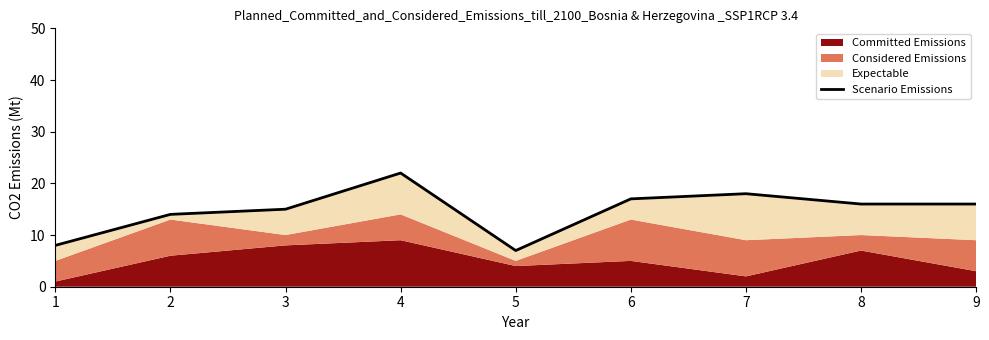

Rank the categories by value from highest to lowest.

4, 7, 6, 8, 9, 3, 2, 1, 5